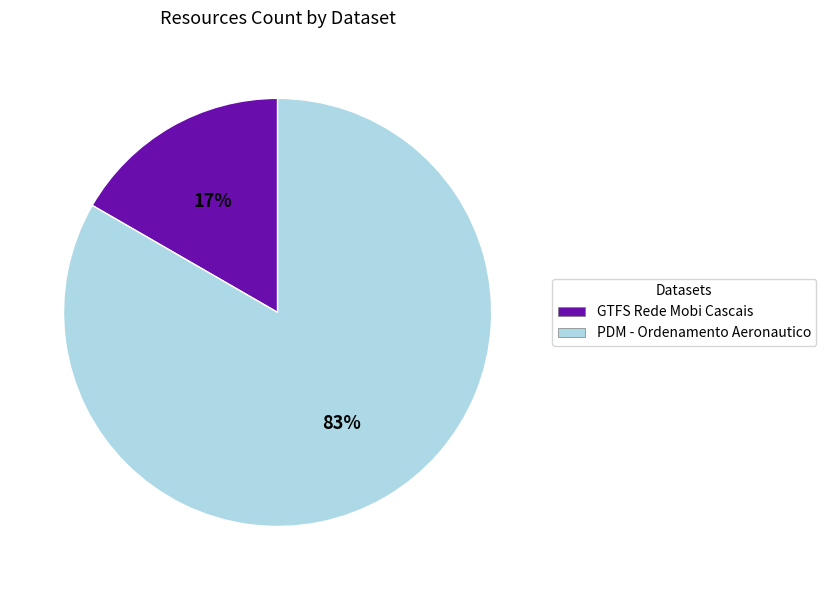

Which has a higher value, GTFS Rede Mobi Cascais or PDM - Ordenamento Aeronautico?

PDM - Ordenamento Aeronautico